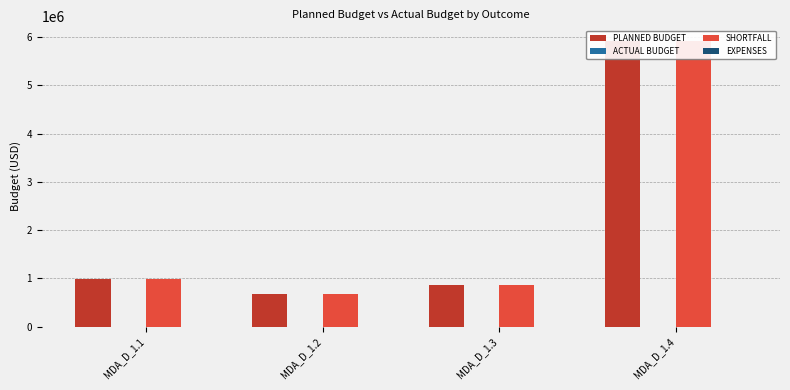

Rank the series by their maximum value, from highest to lowest.

PLANNED BUDGET, SHORTFALL, ACTUAL BUDGET, EXPENSES